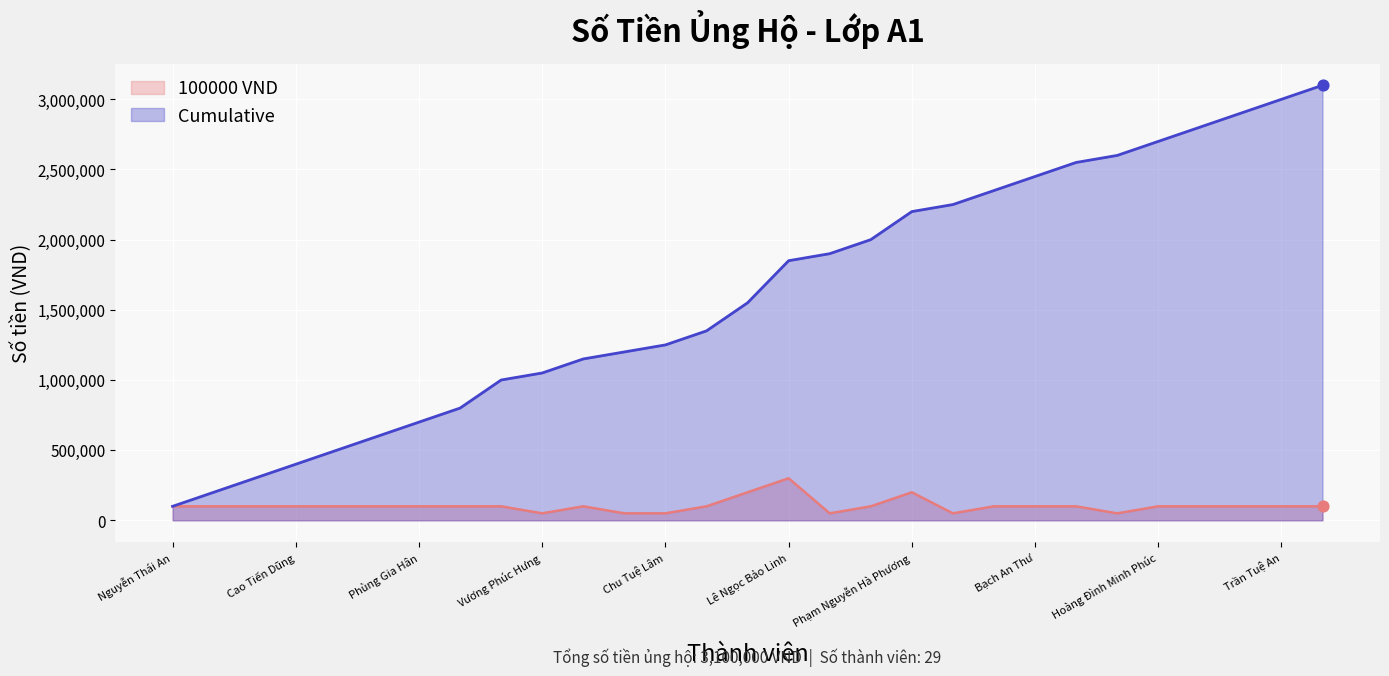

Which series has the widest spread of Y values?

Cumulative